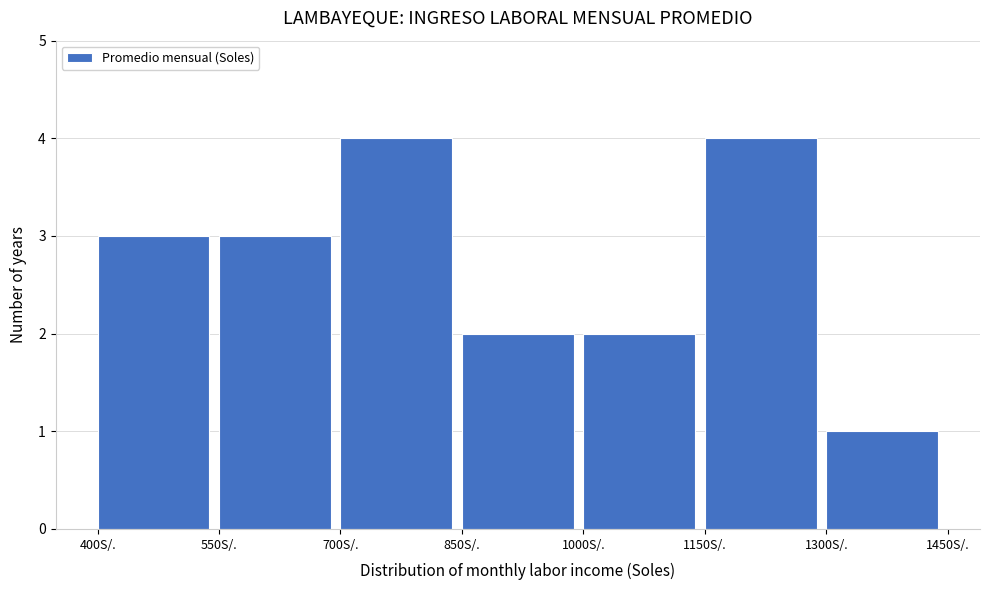

How tall is the bar that spans 1300 to 1450 on the x-axis? Neither the bar edges nor the heights are printed on the chart, so give them approximately, as read against the axes.

1